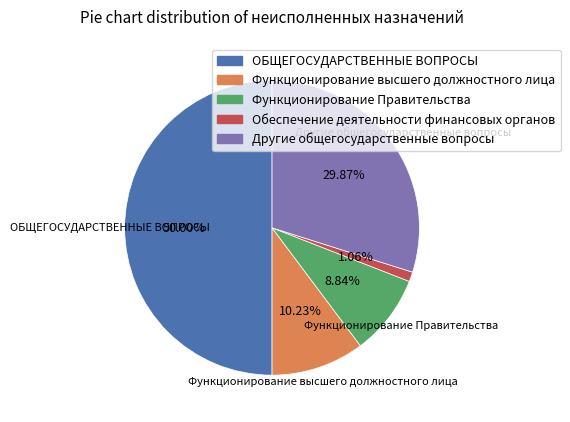

Rank the categories by value from lowest to highest.

Обеспечение деятельности финансовых органов, Функционирование Правительства, Функционирование высшего должностного лица, Другие общегосударственные вопросы, ОБЩЕГОСУДАРСТВЕННЫЕ ВОПРОСЫ